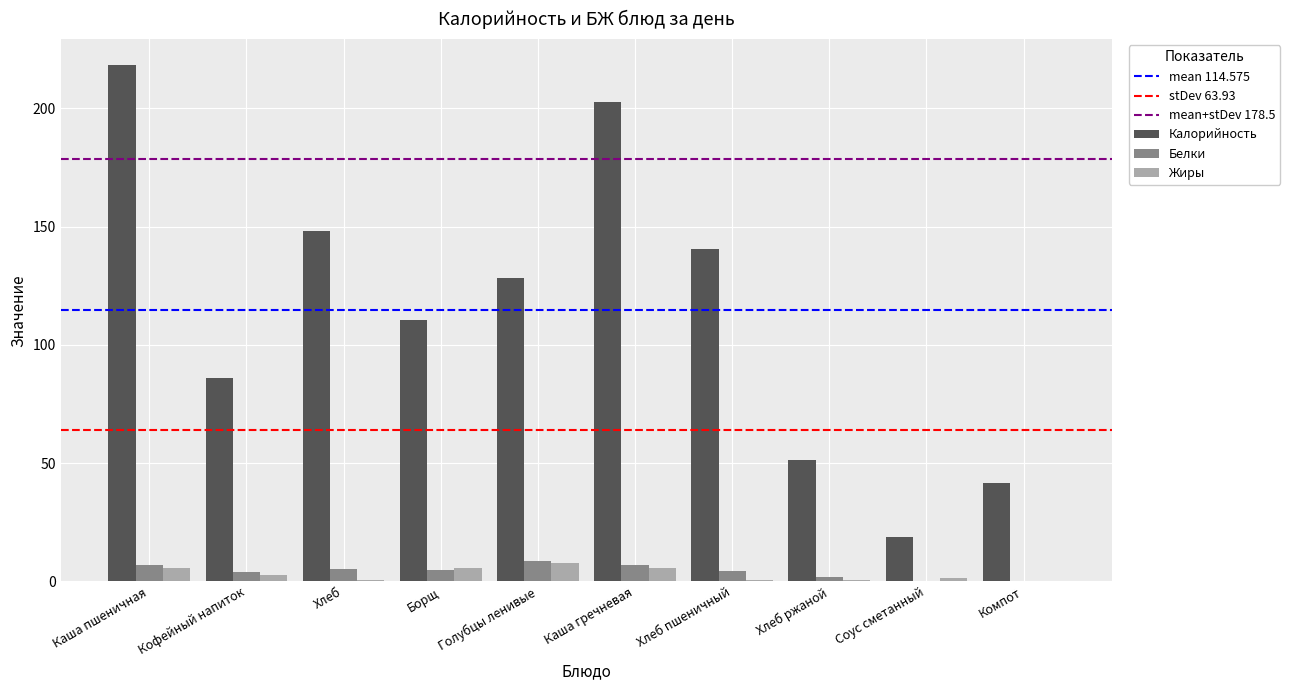

At which category does the chart reach its peak across all series?

Каша пшеничная